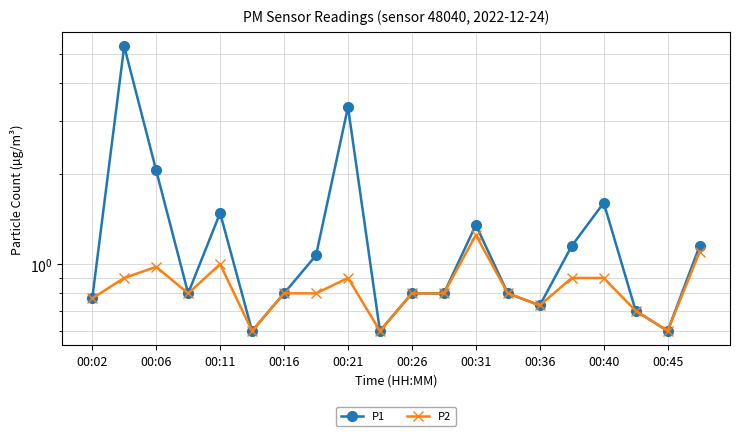

Rank the series by their average value, from highest to lowest.

P1, P2